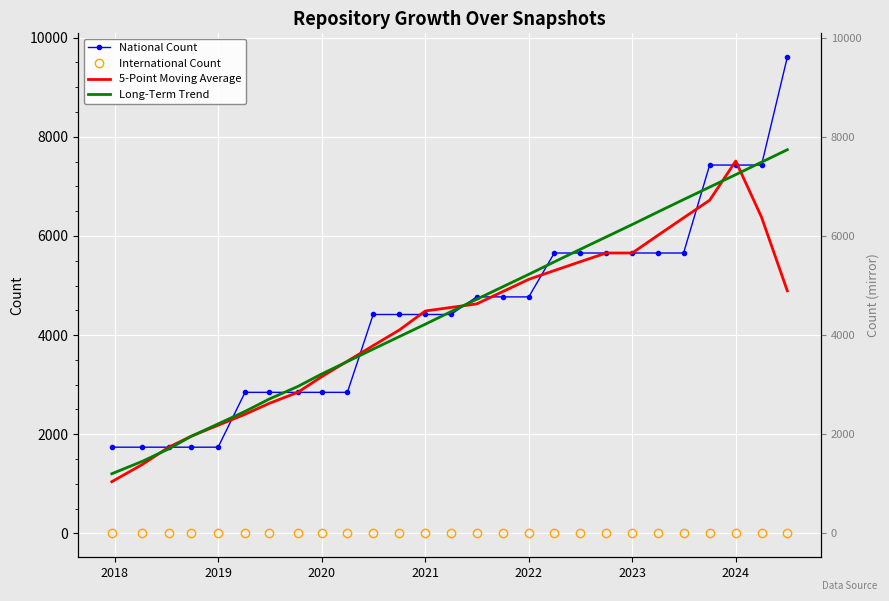

True or false: 5-Point Moving Average has more than 0 interior local peaks.

True